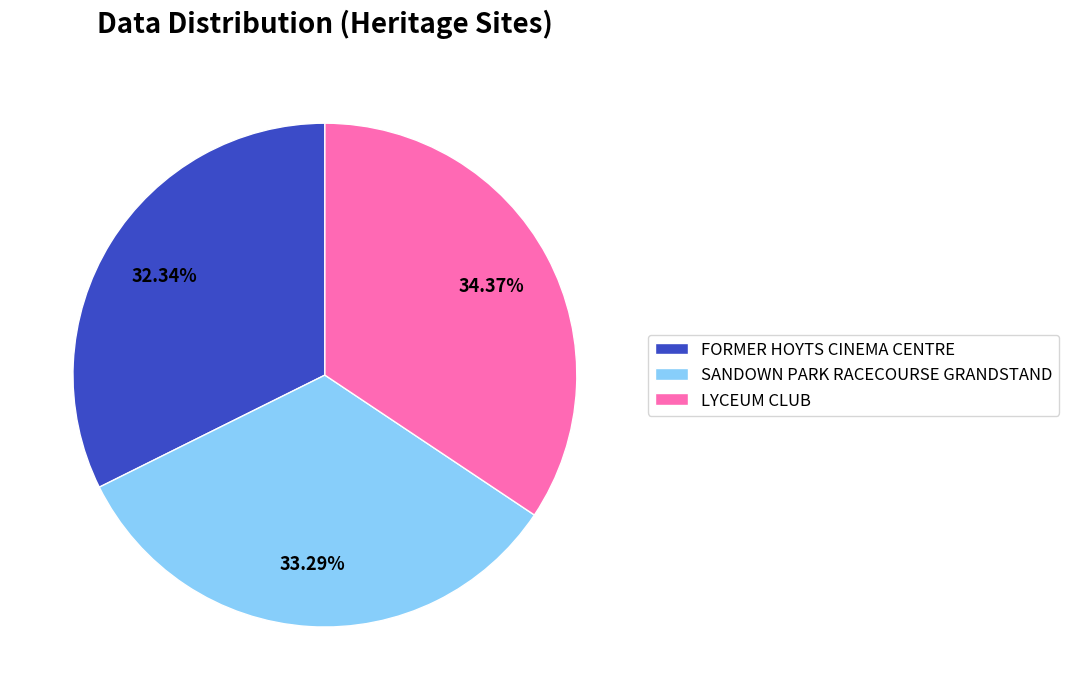

Which slice is the largest?

LYCEUM CLUB